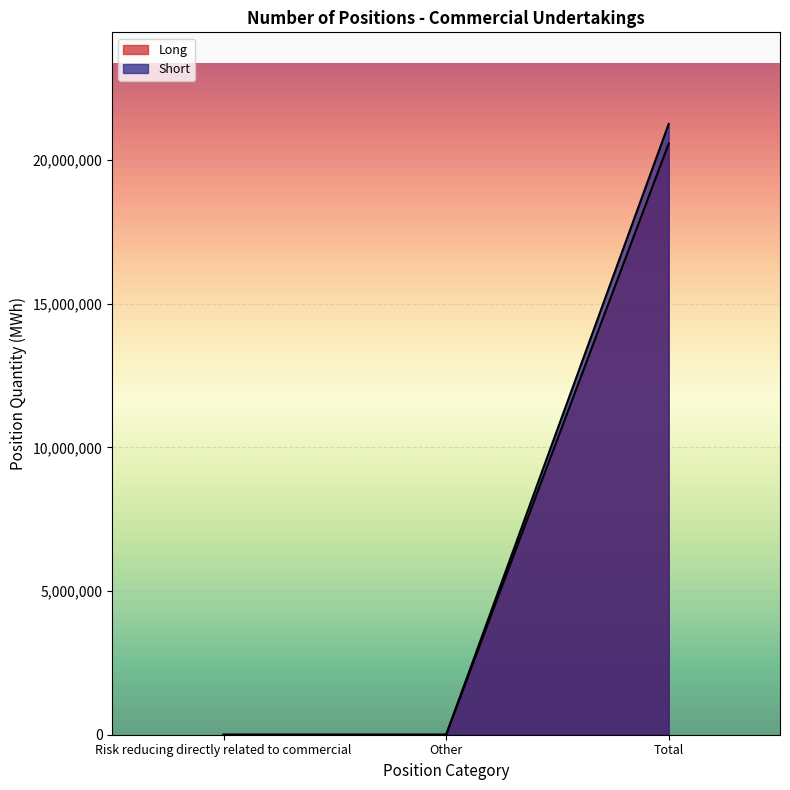

At which category is the sum across all series the highest?

Total